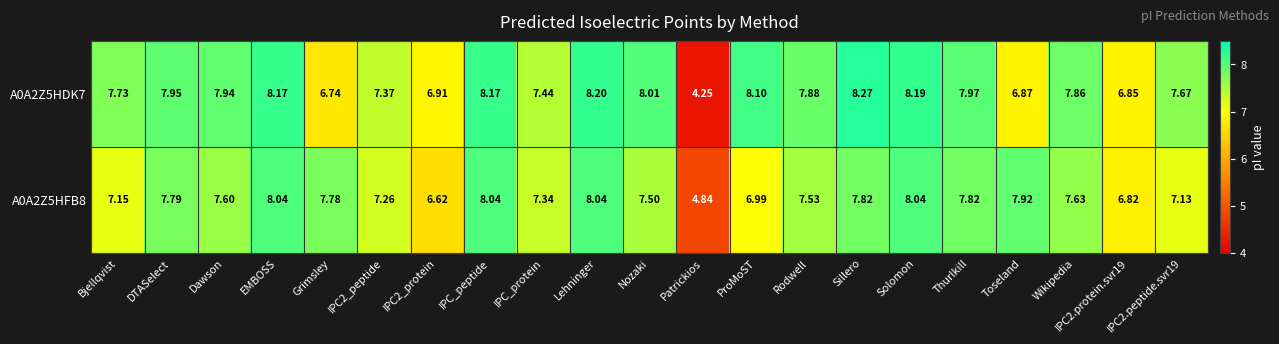

At which label does A0A2Z5HFB8 first exceed 7?

Bjellqvist